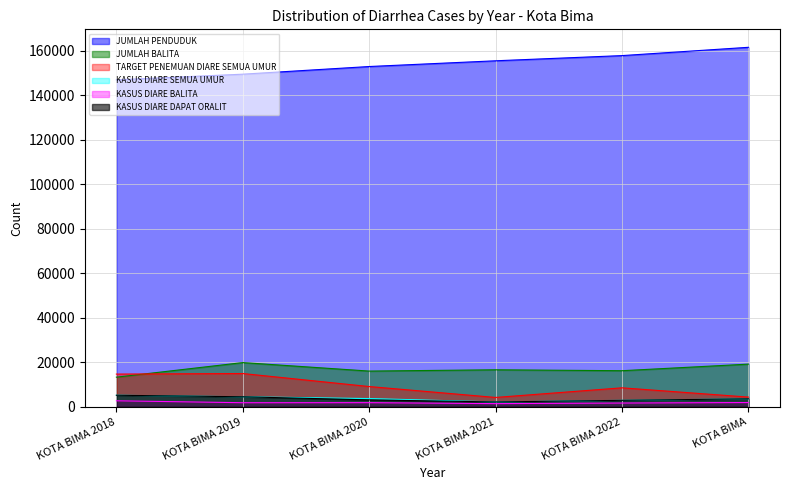

True or false: JUMLAH BALITA and KASUS DIARE BALITA cross at least once.

False